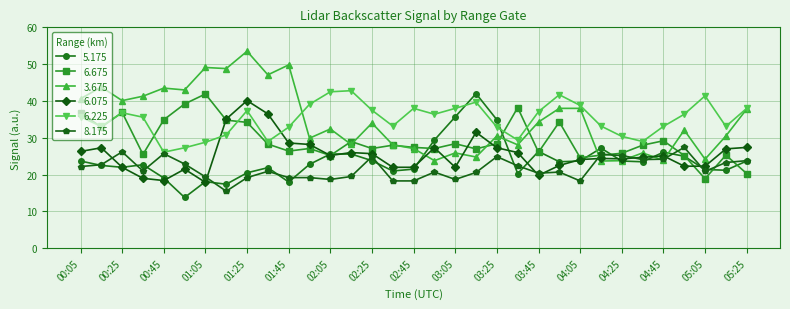

What is the smallest value displayed?

13.8